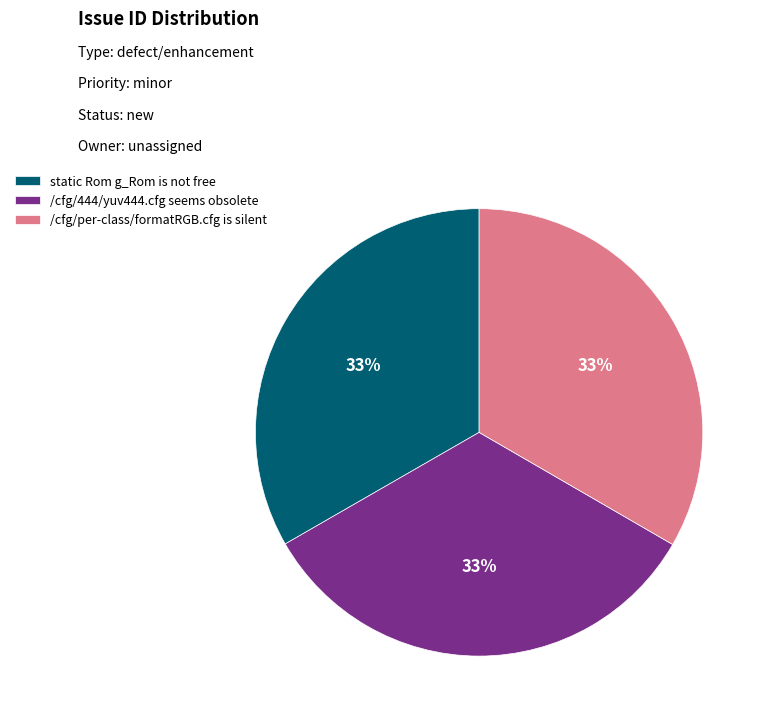

What is the ratio of the value at static Rom g_Rom is not free to the value at /cfg/per-class/formatRGB.cfg is silent?

1.0